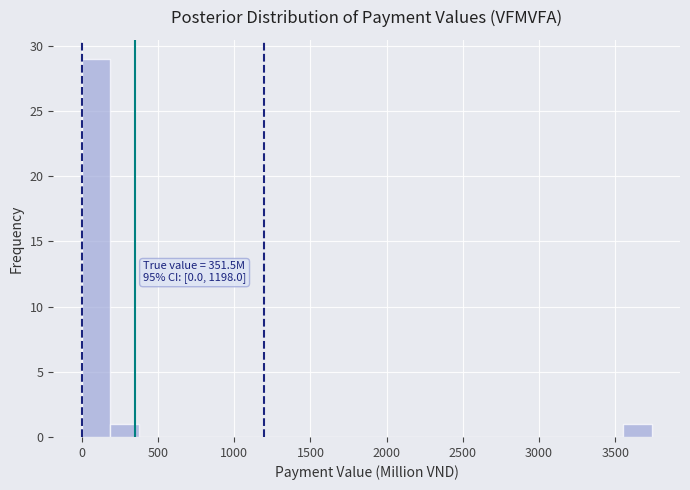

Read against the x-axis, roughly where is the centre of the tallest bar?

100